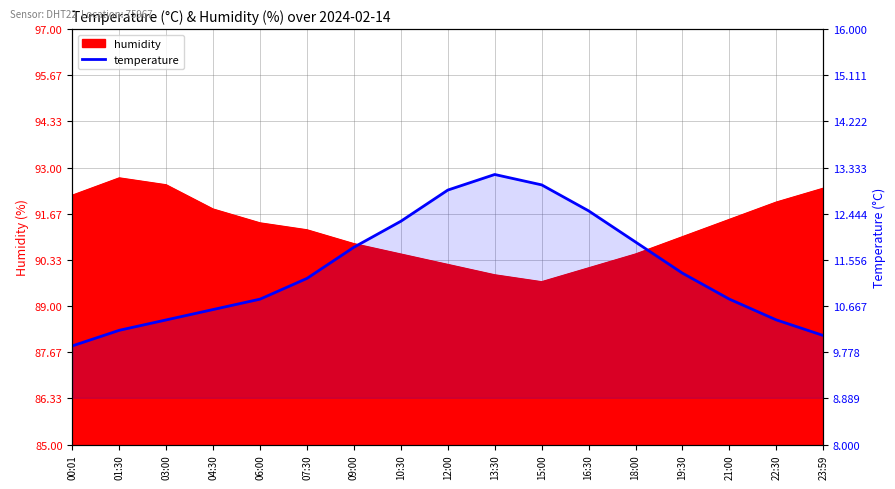

At which label does the data first exceed 11?

07:30